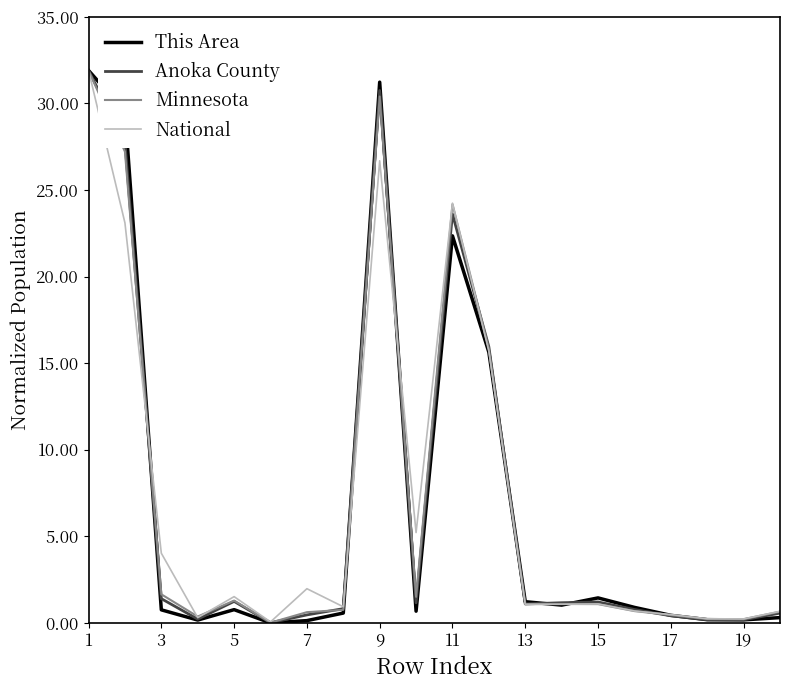

Which series has the largest range (max minus min)?

This Area